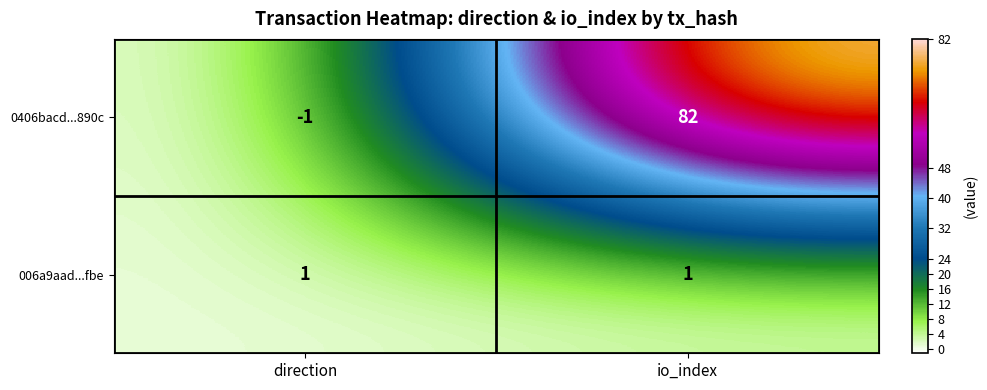

What is the minimum value shown in the chart?

-1